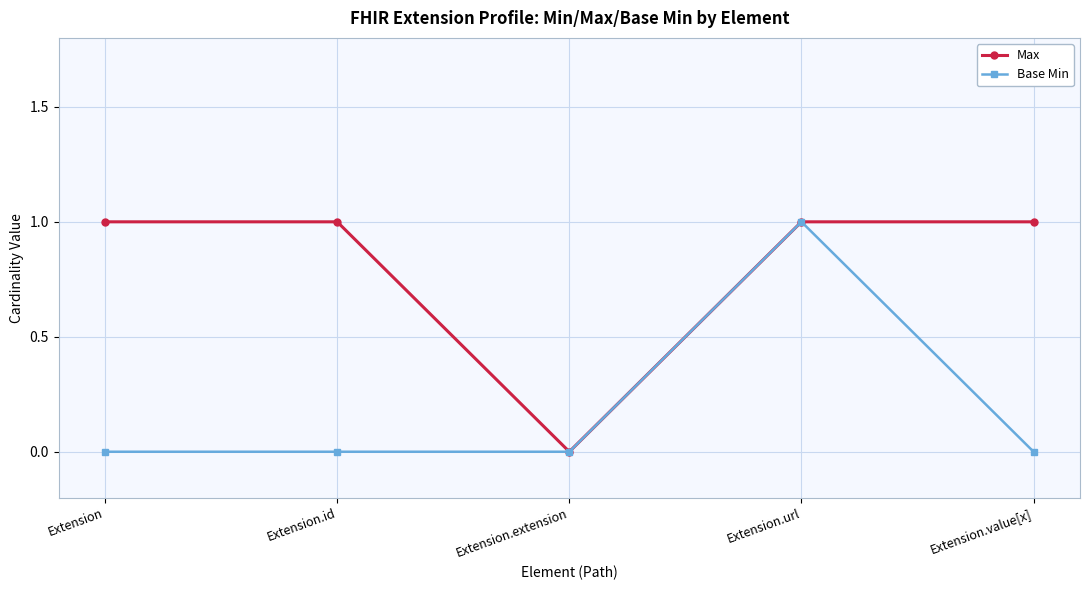

What position from the left is Extension.url?

4